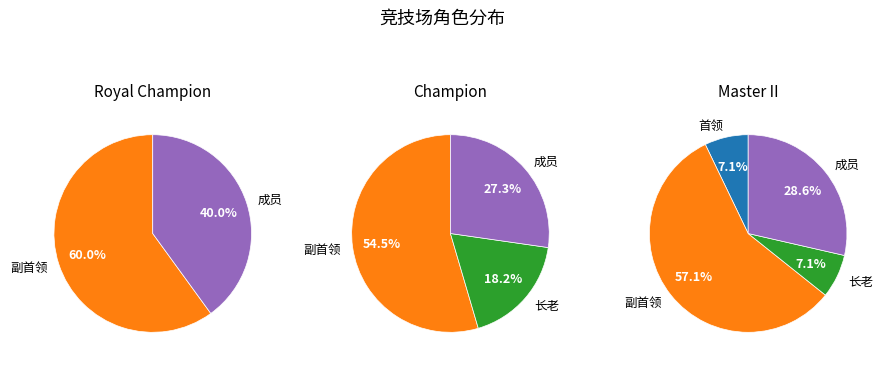

What portion of the pie excludes 0?

50.0%